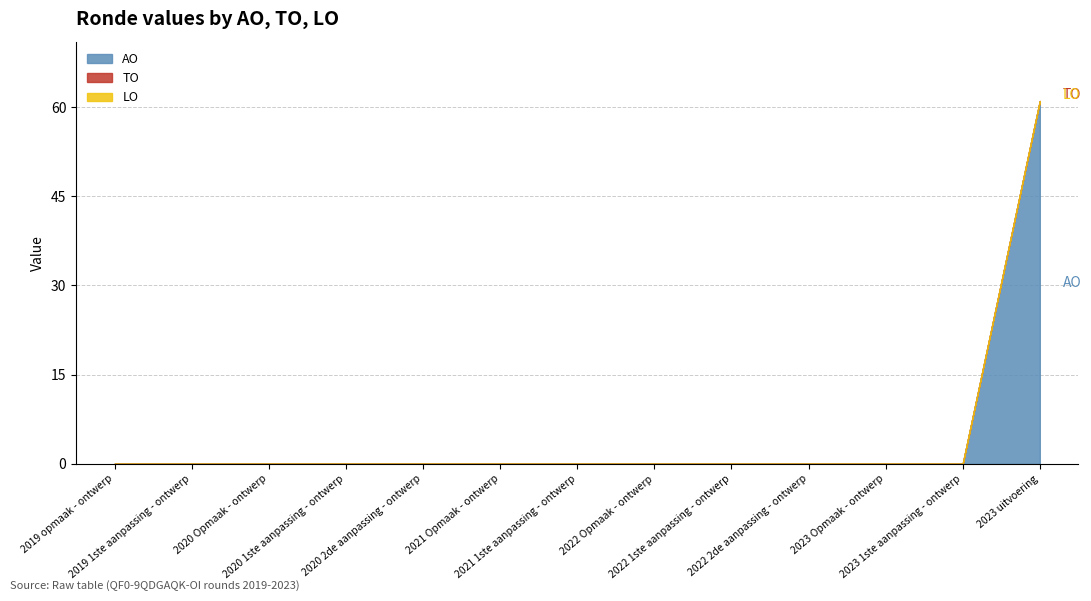

True or false: LO and TO cross at least once.

False